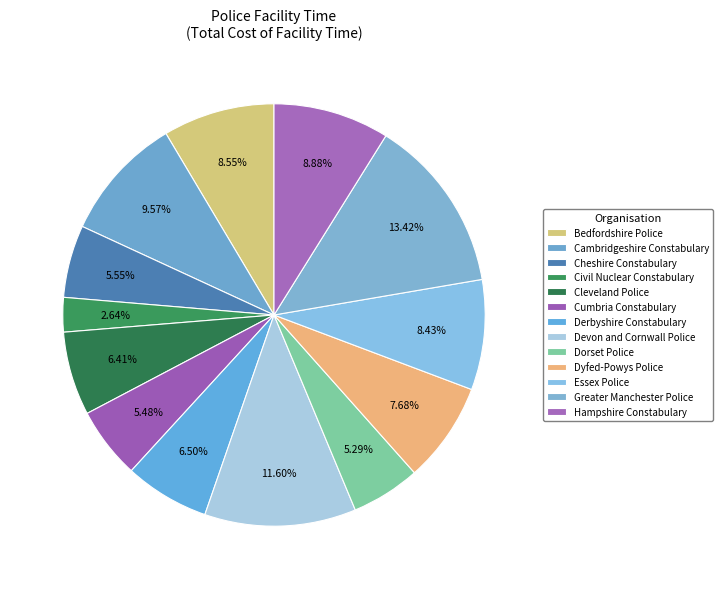

How many segments does this pie chart have?

13